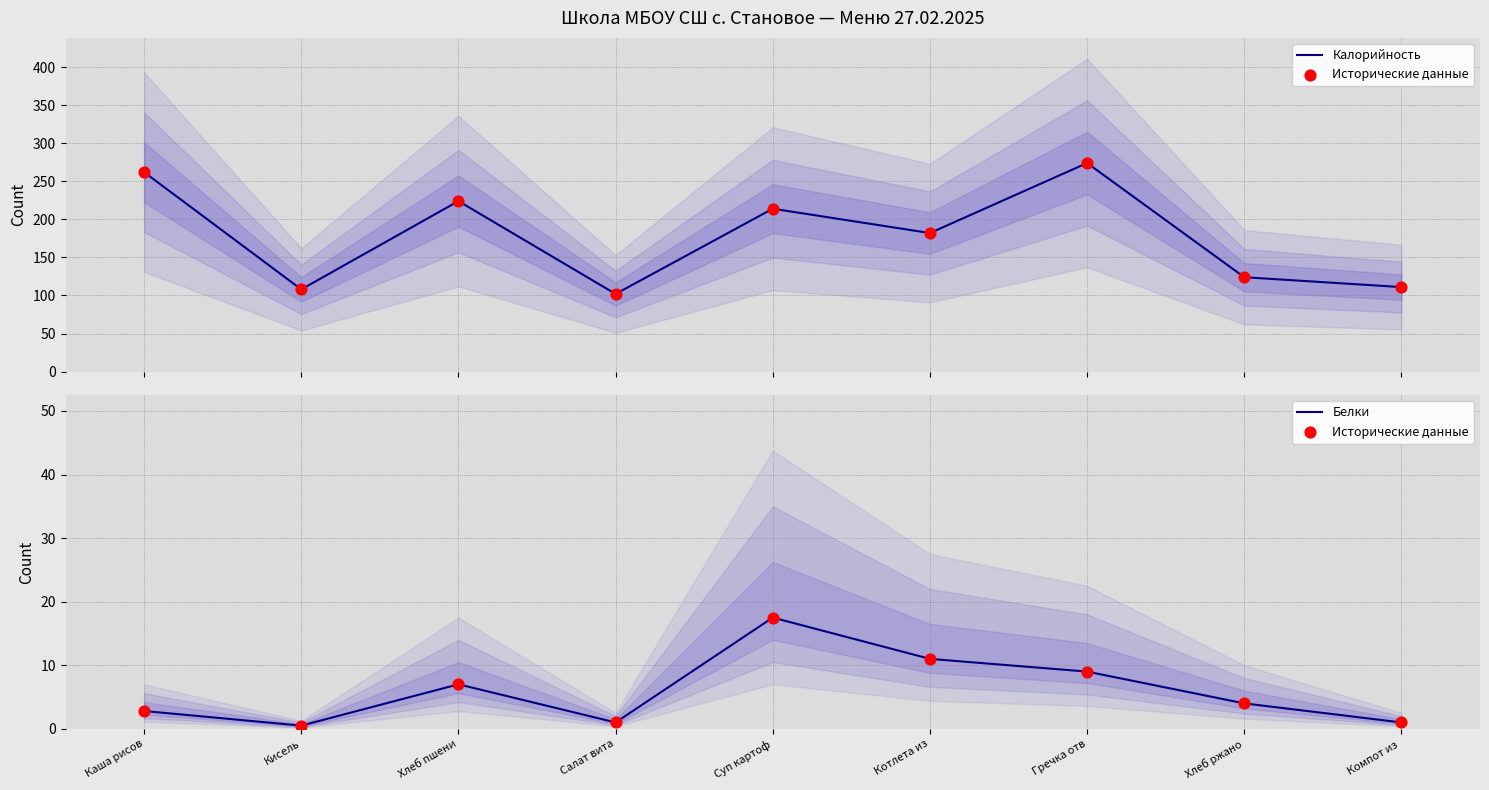

At which category is the sum across all series the highest?

Гречка отв